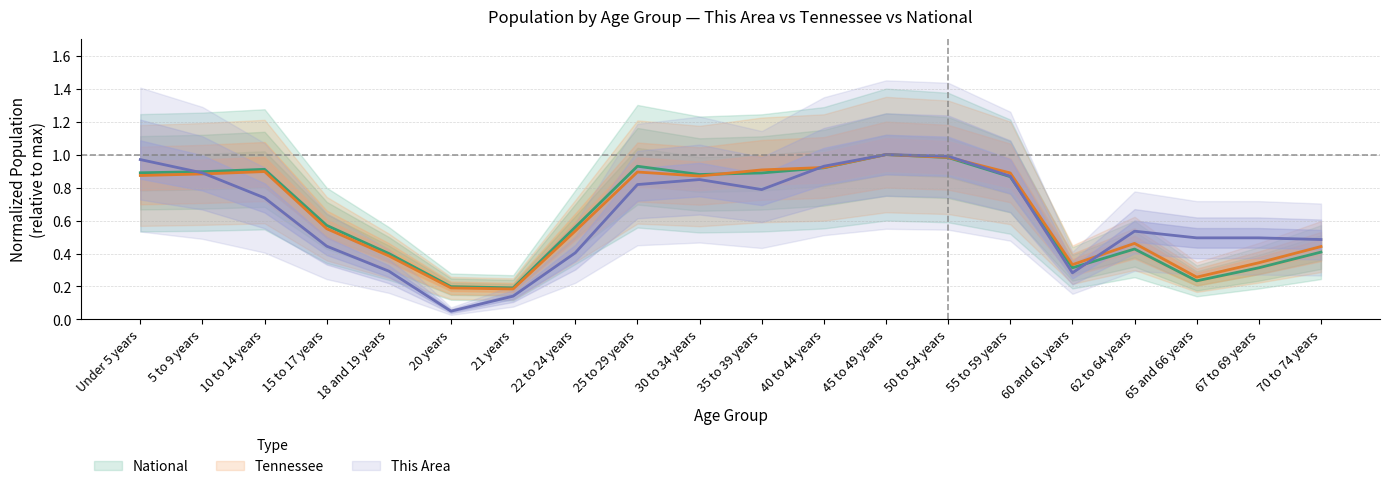

What is the difference between the This Area values at 5 to 9 years and 10 to 14 years?

0.2